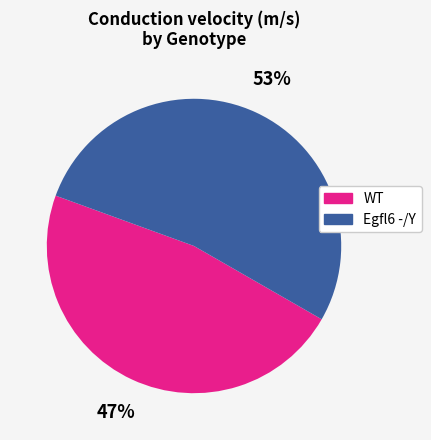

To the nearest percent, what portion does WT represent?

47%